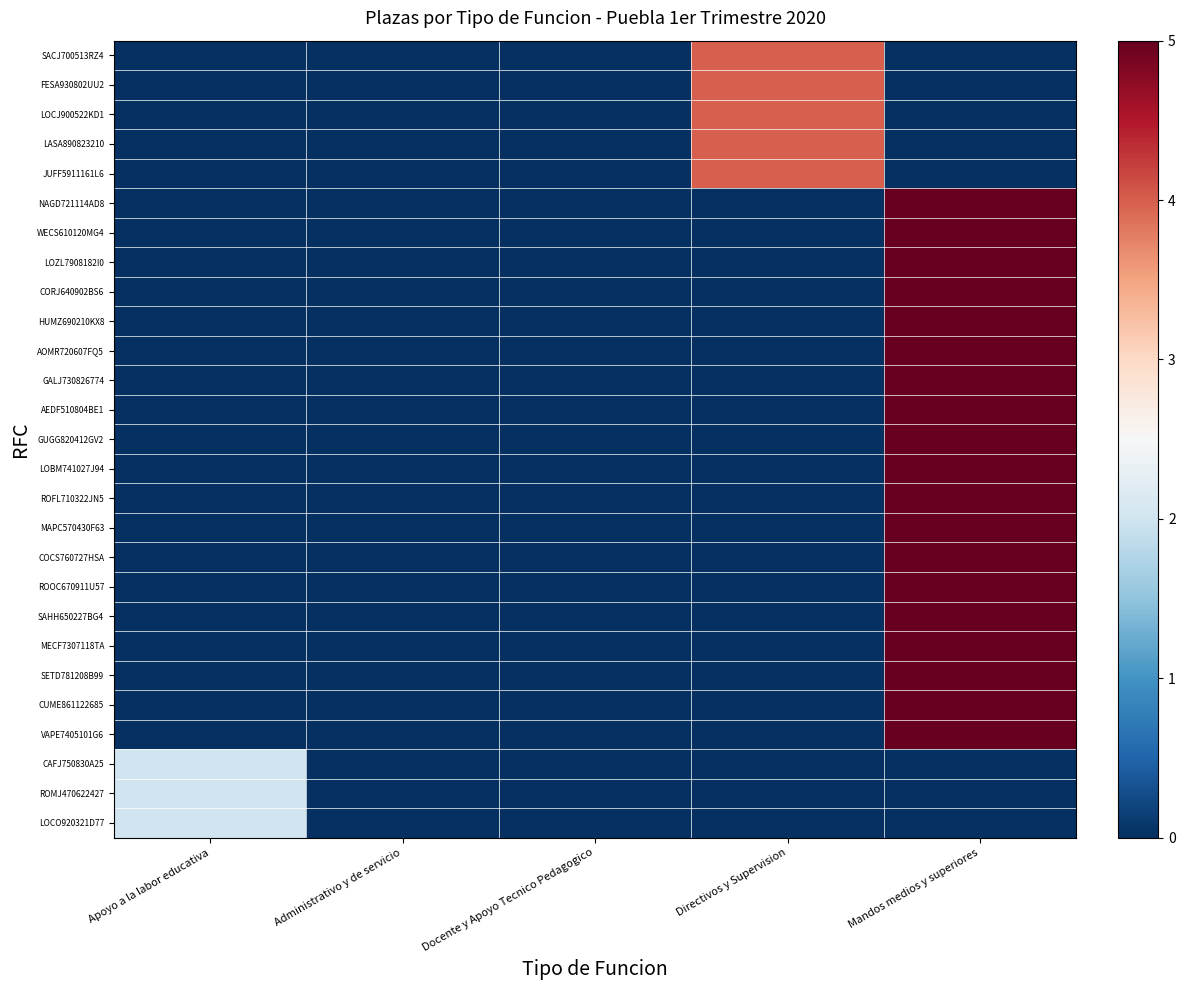

List the series in order of their peak value, highest first.

NAGD721114AD8, WECS610120MG4, LOZL7908182I0, CORJ640902BS6, HUMZ690210KX8, AOMR720607FQ5, GALJ730826774, AEDF510804BE1, GUGG820412GV2, LOBM741027J94, ROFL710322JN5, MAPC570430F63, COCS760727HSA, ROOC670911U57, SAHH650227BG4, MECF7307118TA, SETD781208B99, CUME861122685, VAPE7405101G6, SACJ700513RZ4, FESA930802UU2, LOCJ900522KD1, LASA890823210, JUFF5911161L6, CAFJ750830A25, ROMJ470622427, LOCO920321D77